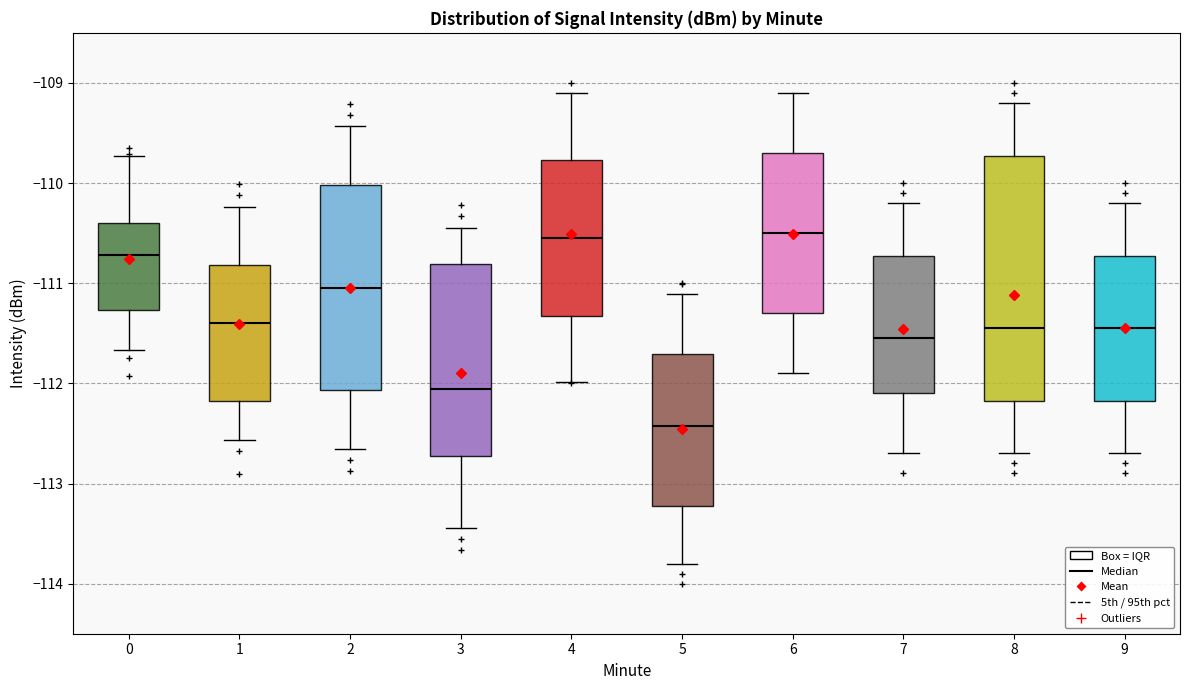

Reading left to right, read every box against the y-axis: the position of its median line, the range the box covers, and the ends of its whiskers. The values are not printed on the chart, so give them approximately, as read against the axis.

0: median -110.7, box -111.3 to -110.4, whiskers -111.7 to -109.7
1: median -111.4, box -112.2 to -110.8, whiskers -112.6 to -110.2
2: median -111.0, box -112.1 to -110.0, whiskers -112.7 to -109.4
3: median -112.1, box -112.7 to -110.8, whiskers -113.4 to -110.4
4: median -110.5, box -111.3 to -109.8, whiskers -112.0 to -109.1
5: median -112.4, box -113.2 to -111.7, whiskers -113.8 to -111.1
6: median -110.5, box -111.3 to -109.7, whiskers -111.9 to -109.1
7: median -111.5, box -112.1 to -110.7, whiskers -112.7 to -110.2
8: median -111.4, box -112.2 to -109.7, whiskers -112.7 to -109.2
9: median -111.4, box -112.2 to -110.7, whiskers -112.7 to -110.2